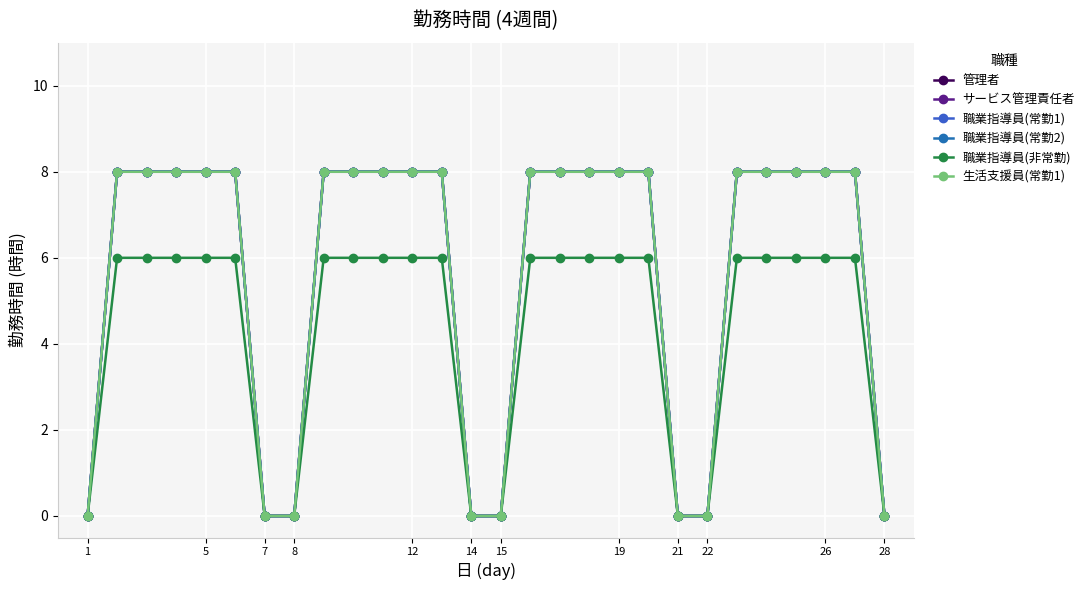

How many lines are shown in the chart?

6